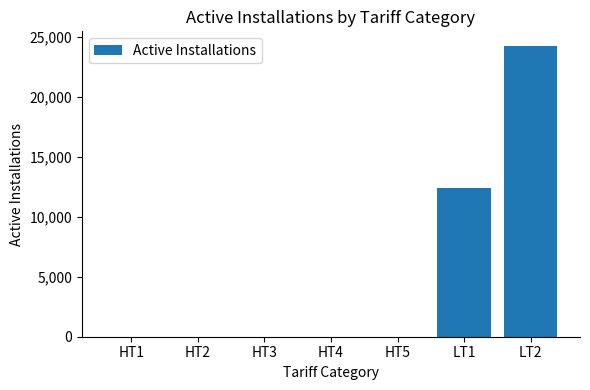

Which category has the highest value across all series?

LT2